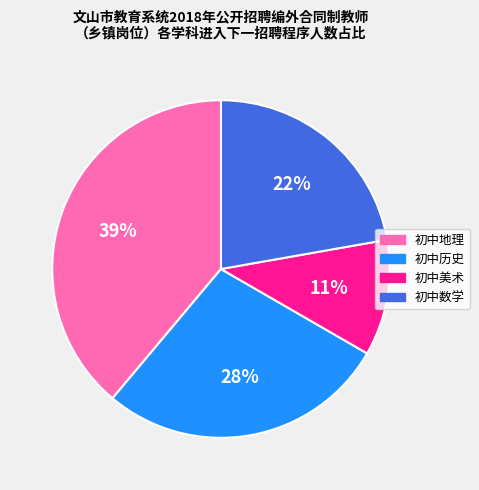

What is the ratio of the value at 初中数学 to the value at 初中历史?

0.8